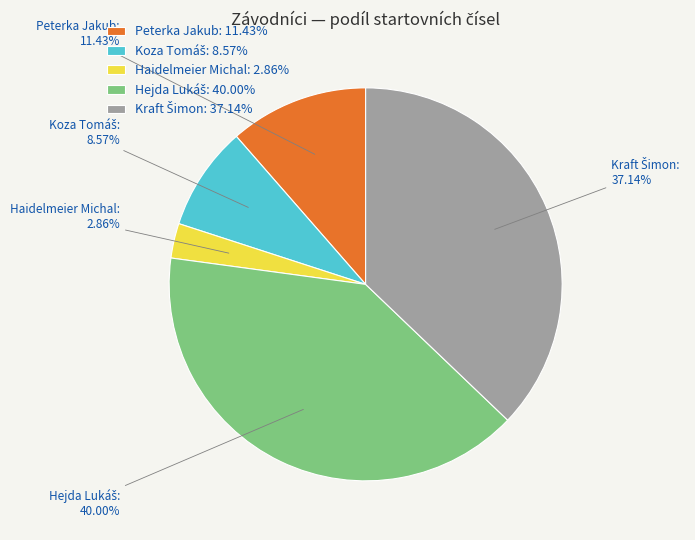

Does any single category account for the majority?

No